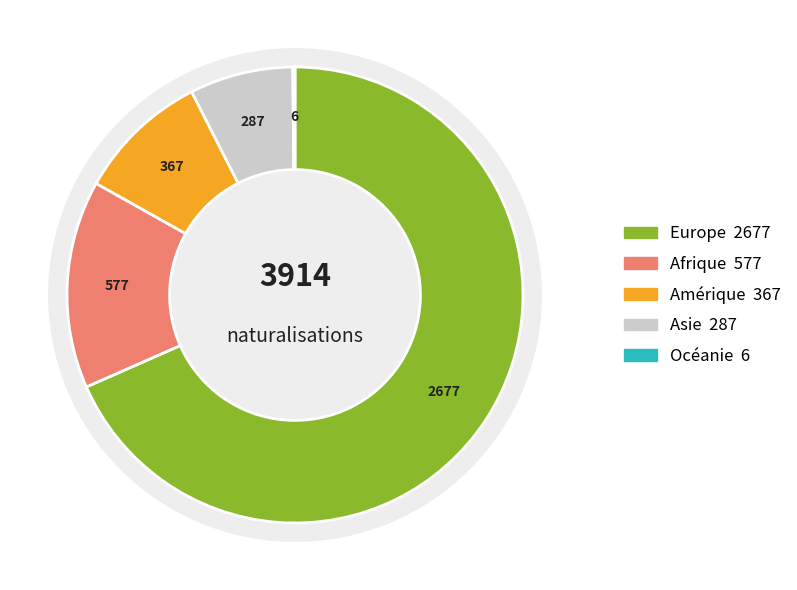

Rank the categories by value from highest to lowest.

Europe, Afrique, Amérique, Asie, Océanie